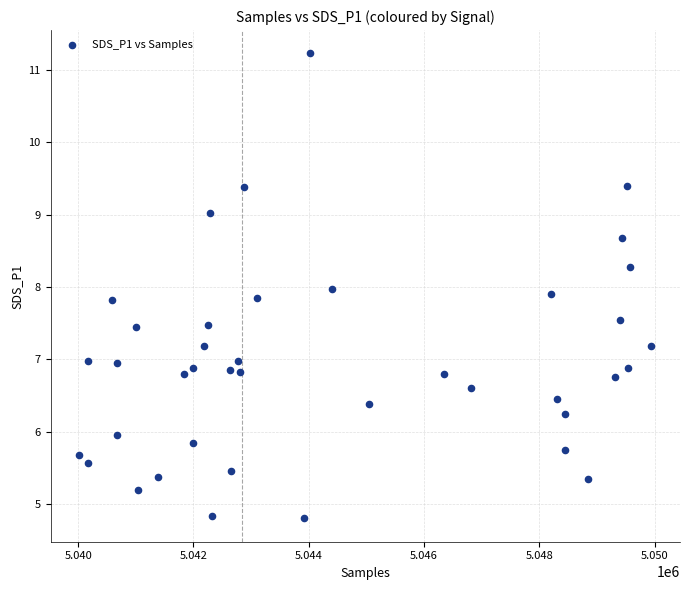

What is the range of X values (max minus min)?

9924.0